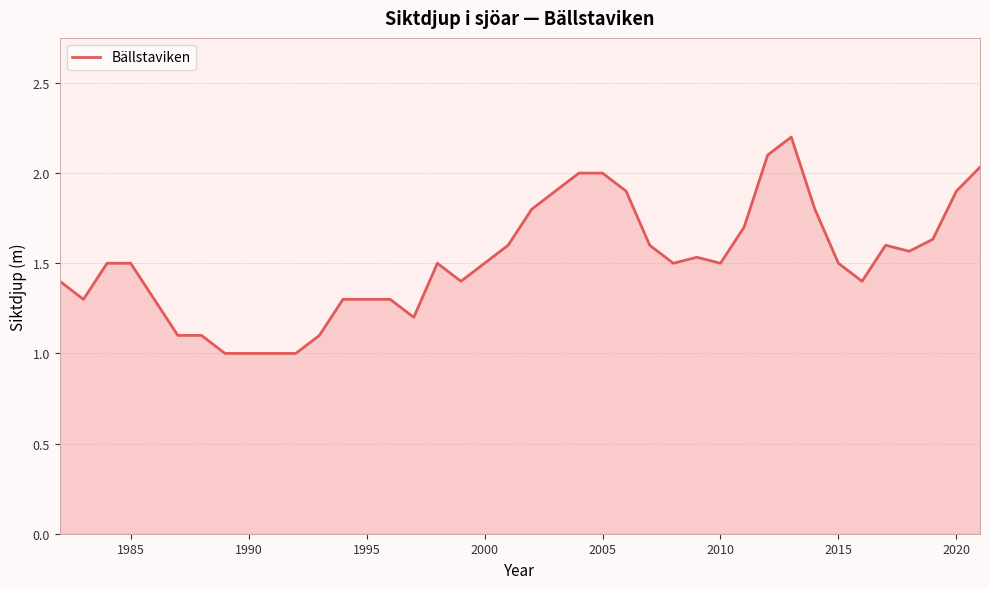

Does the chart have visible grid lines?

Yes